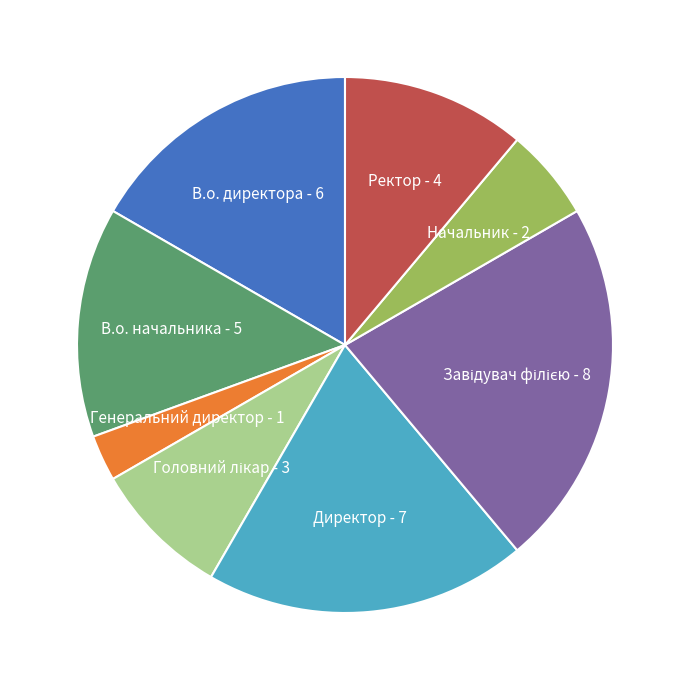

Which has a higher value, Ректор or Генеральний директор?

Ректор